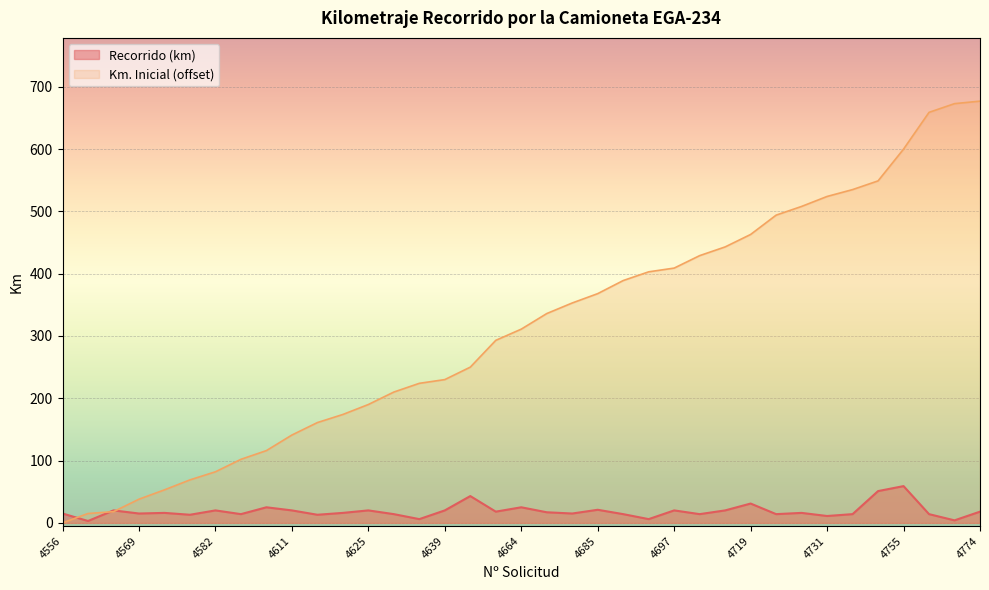

What are all the series names shown in the legend?

Recorrido (km), Km. Inicial (offset)